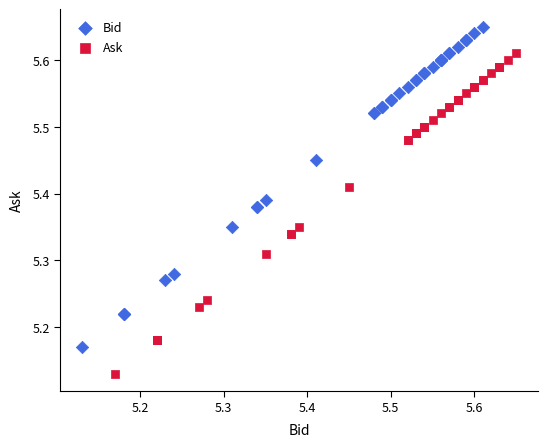

Which series contains the lowest Y value?

Ask